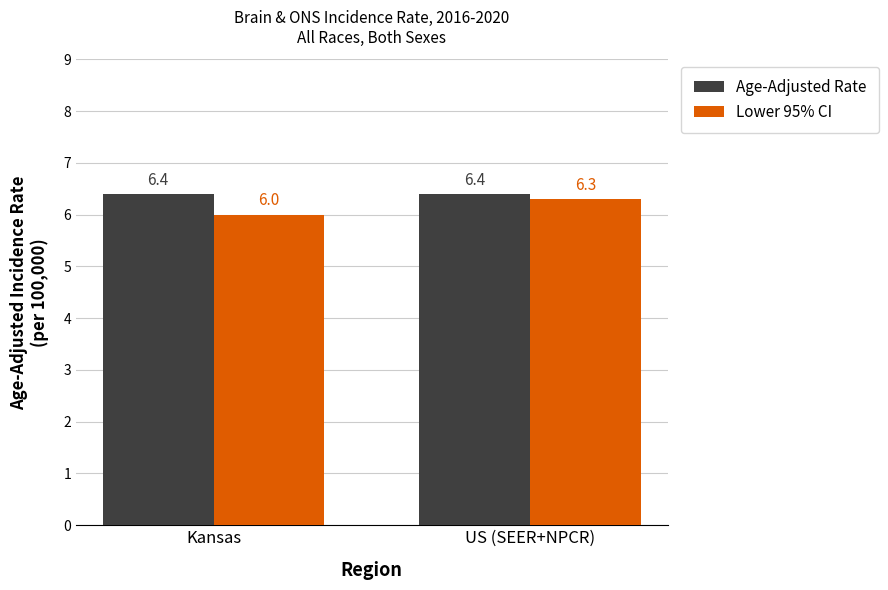

Which series has the largest range (max minus min)?

Lower 95% CI